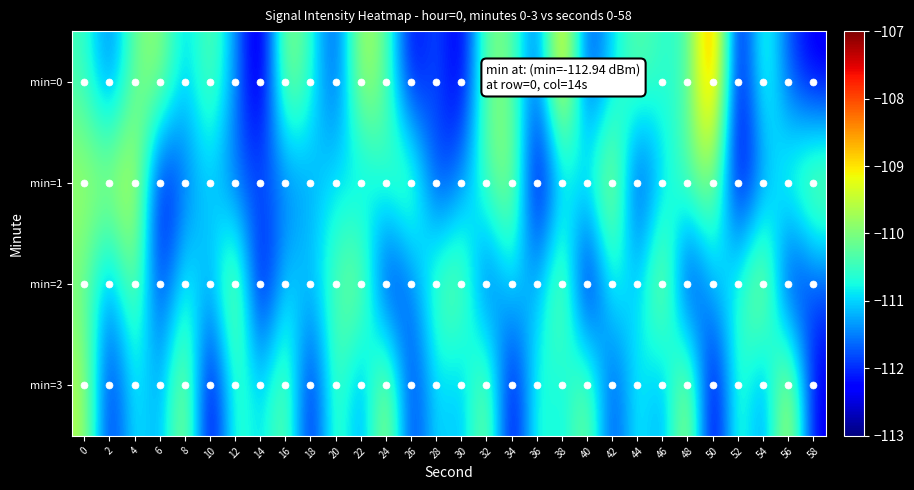

At 16, list the series in order from largest to smallest.

min=0, min=3, min=2, min=1